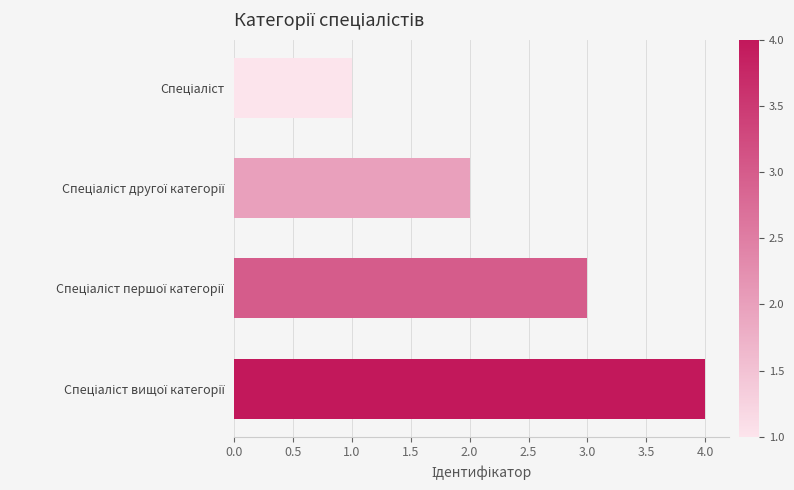

What is the difference between the maximum and minimum values?

3